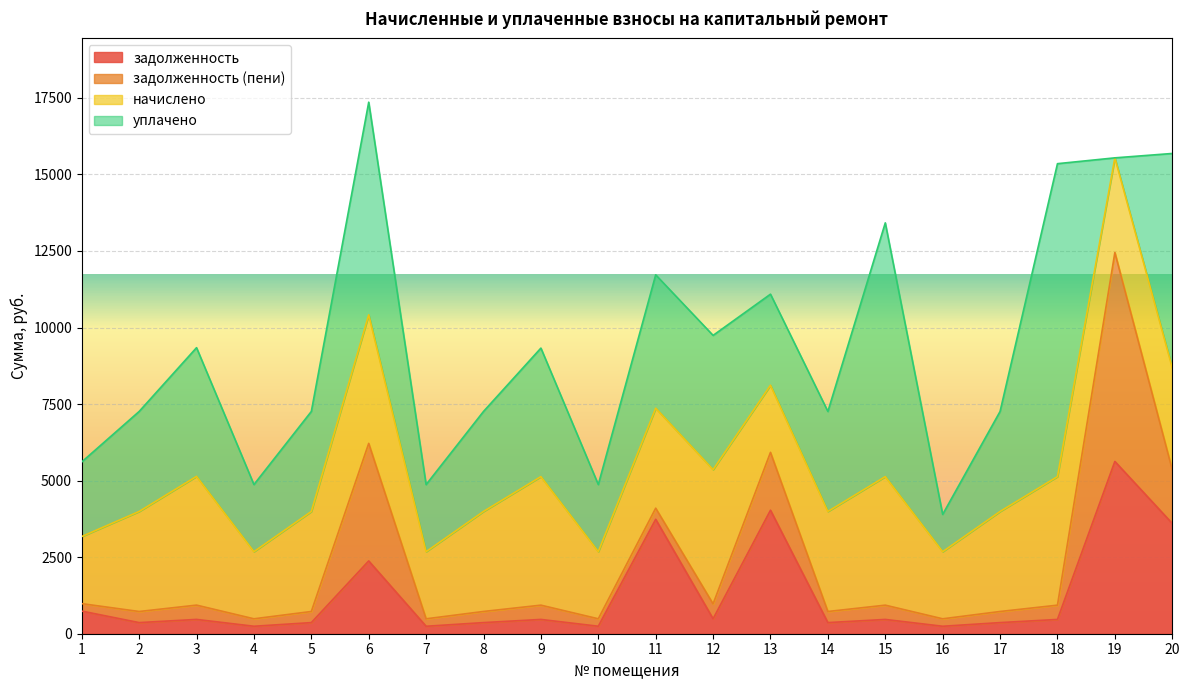

True or false: задолженность has a value of 635.8 at 14.

False